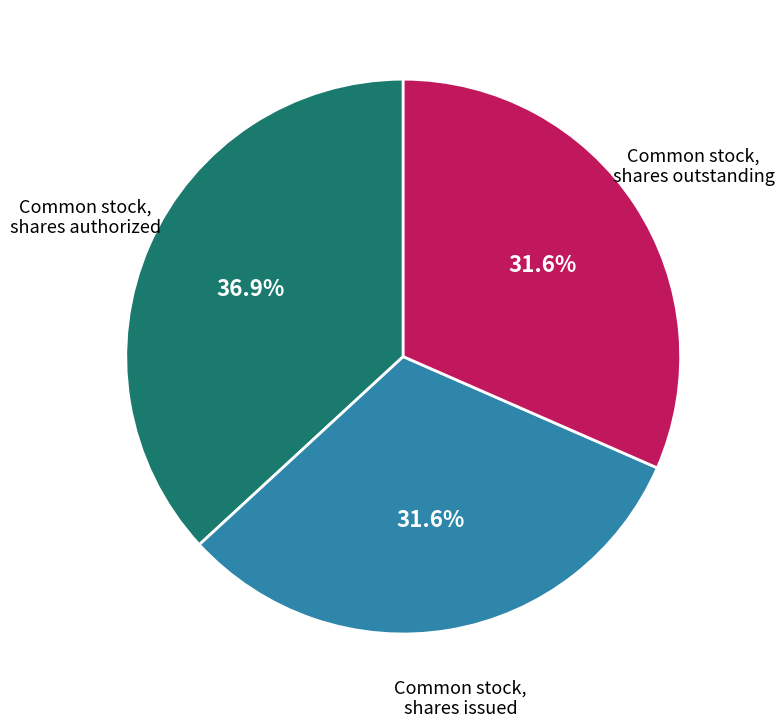

True or false: Common stock, shares outstanding accounts for 38% of the total.

False